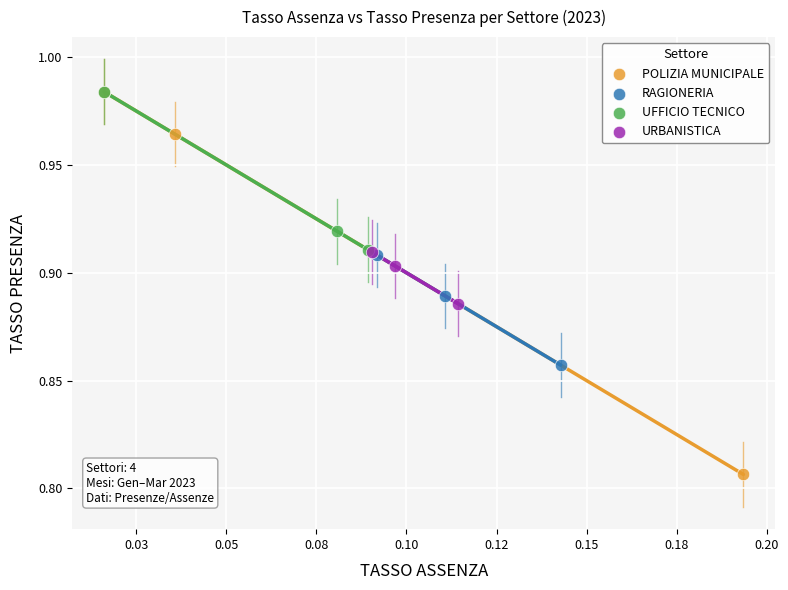

Which series has the widest spread of Y values?

POLIZIA MUNICIPALE